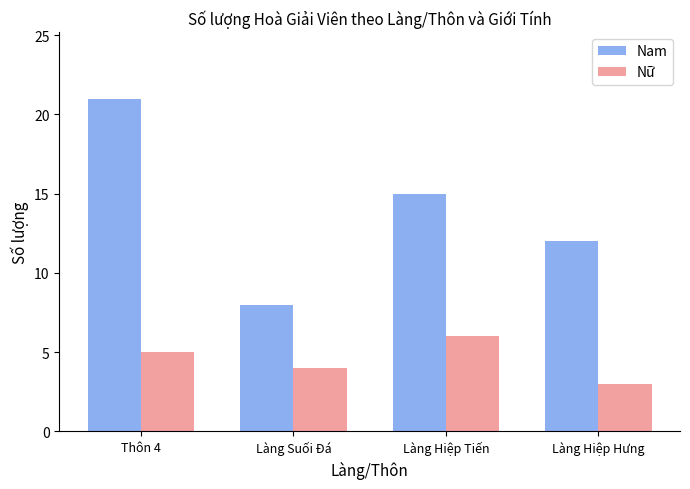

Count the number of data series in this chart.

2